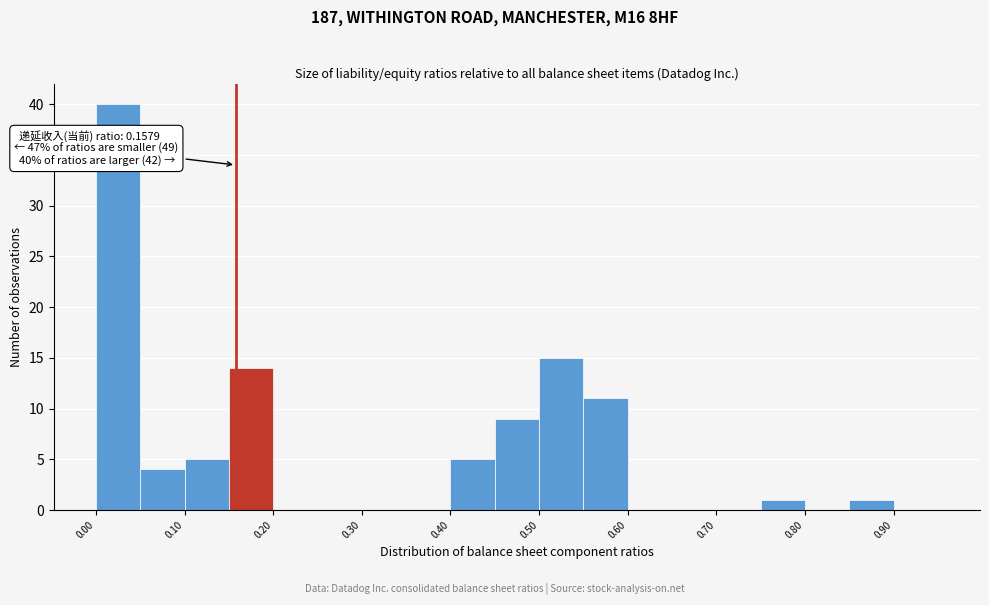

Over which range of the x-axis is the bar tallest?

0.00 to 0.05